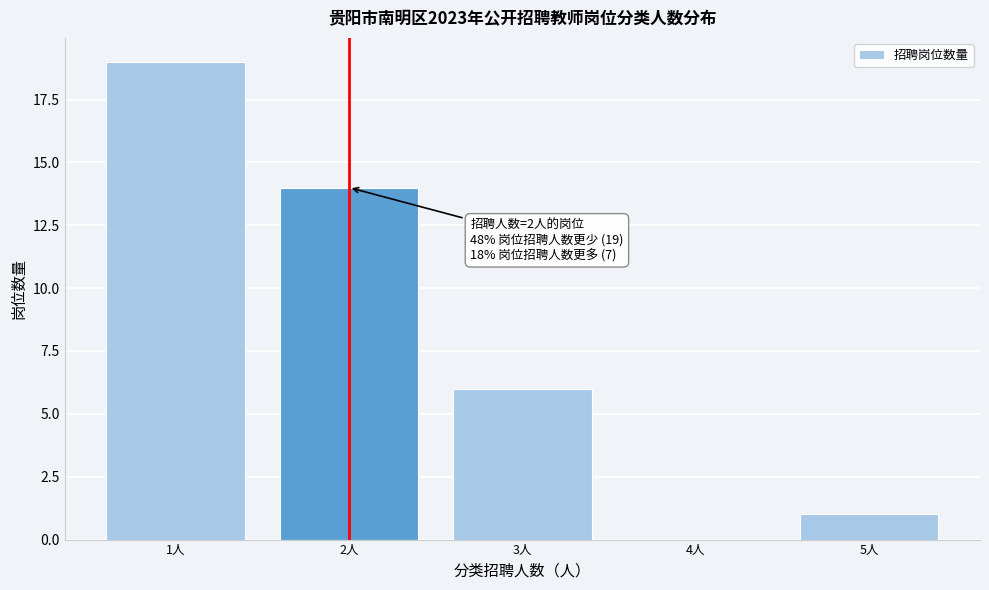

Over which range of the x-axis is the bar tallest?

0.5 to 1.5